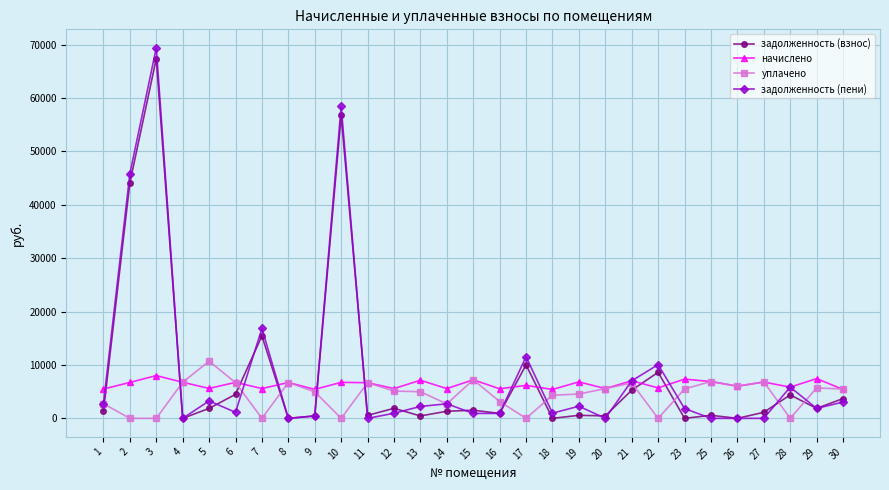

What is the difference between the задолженность (взнос) values at 28 and 19?

3820.6